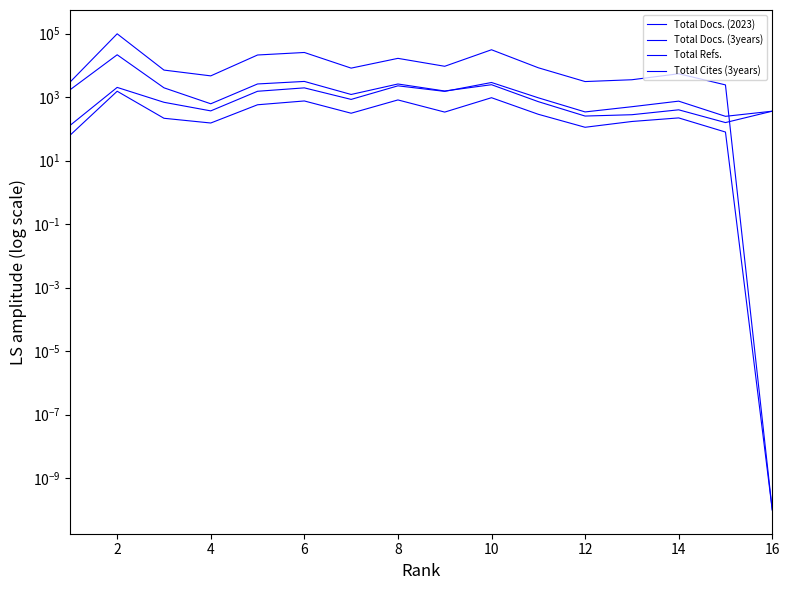

What are all the series names shown in the legend?

Total Docs. (2023), Total Docs. (3years), Total Refs., Total Cites (3years)